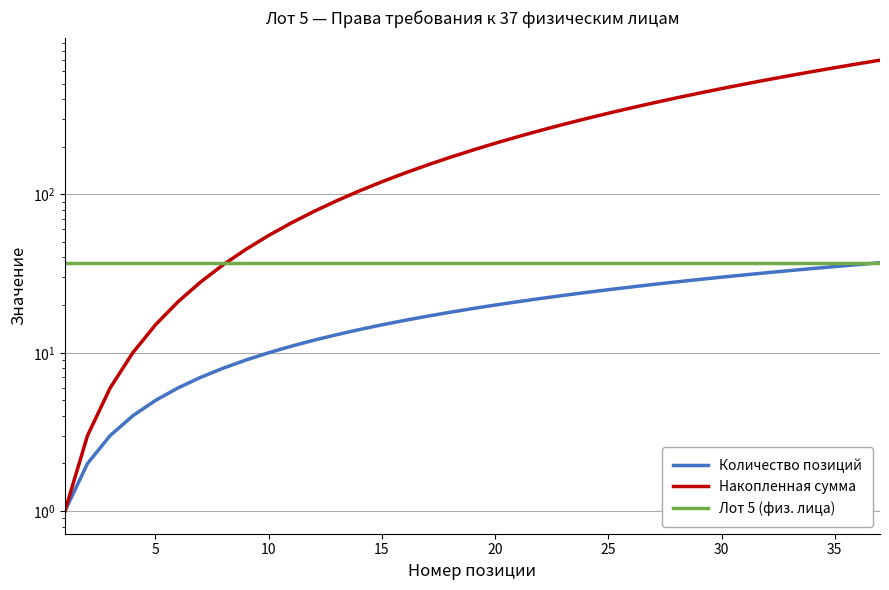

What is the maximum value for Лот 5 (физ. лица)?

37